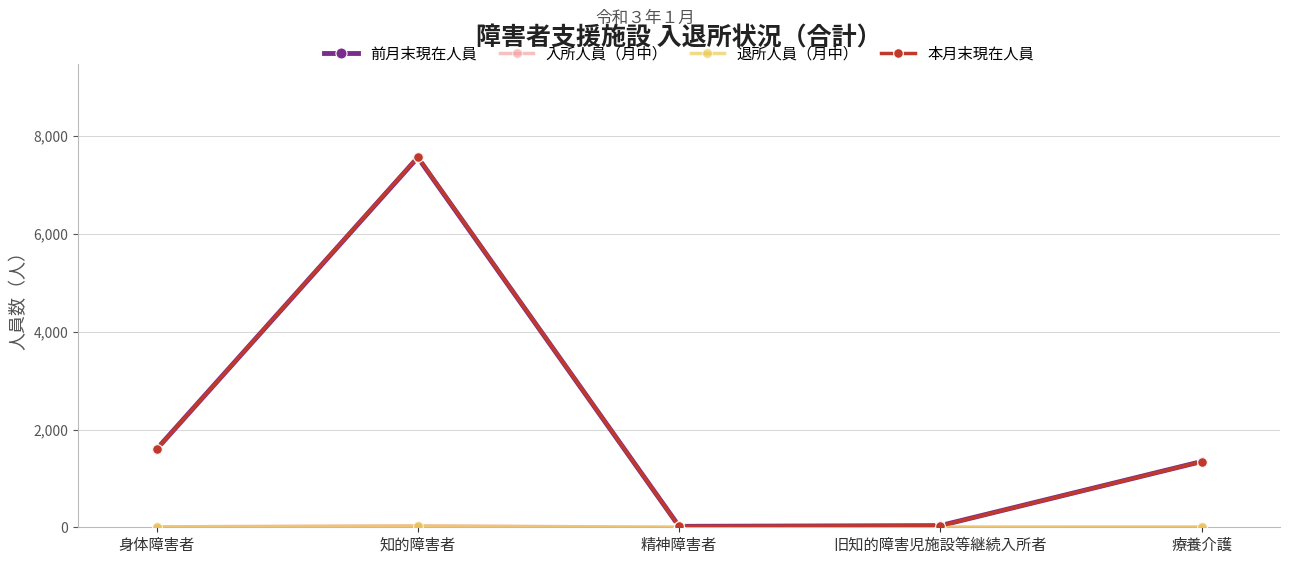

True or false: 本月末現在人員 has more than 2 points higher than both neighbors.

False